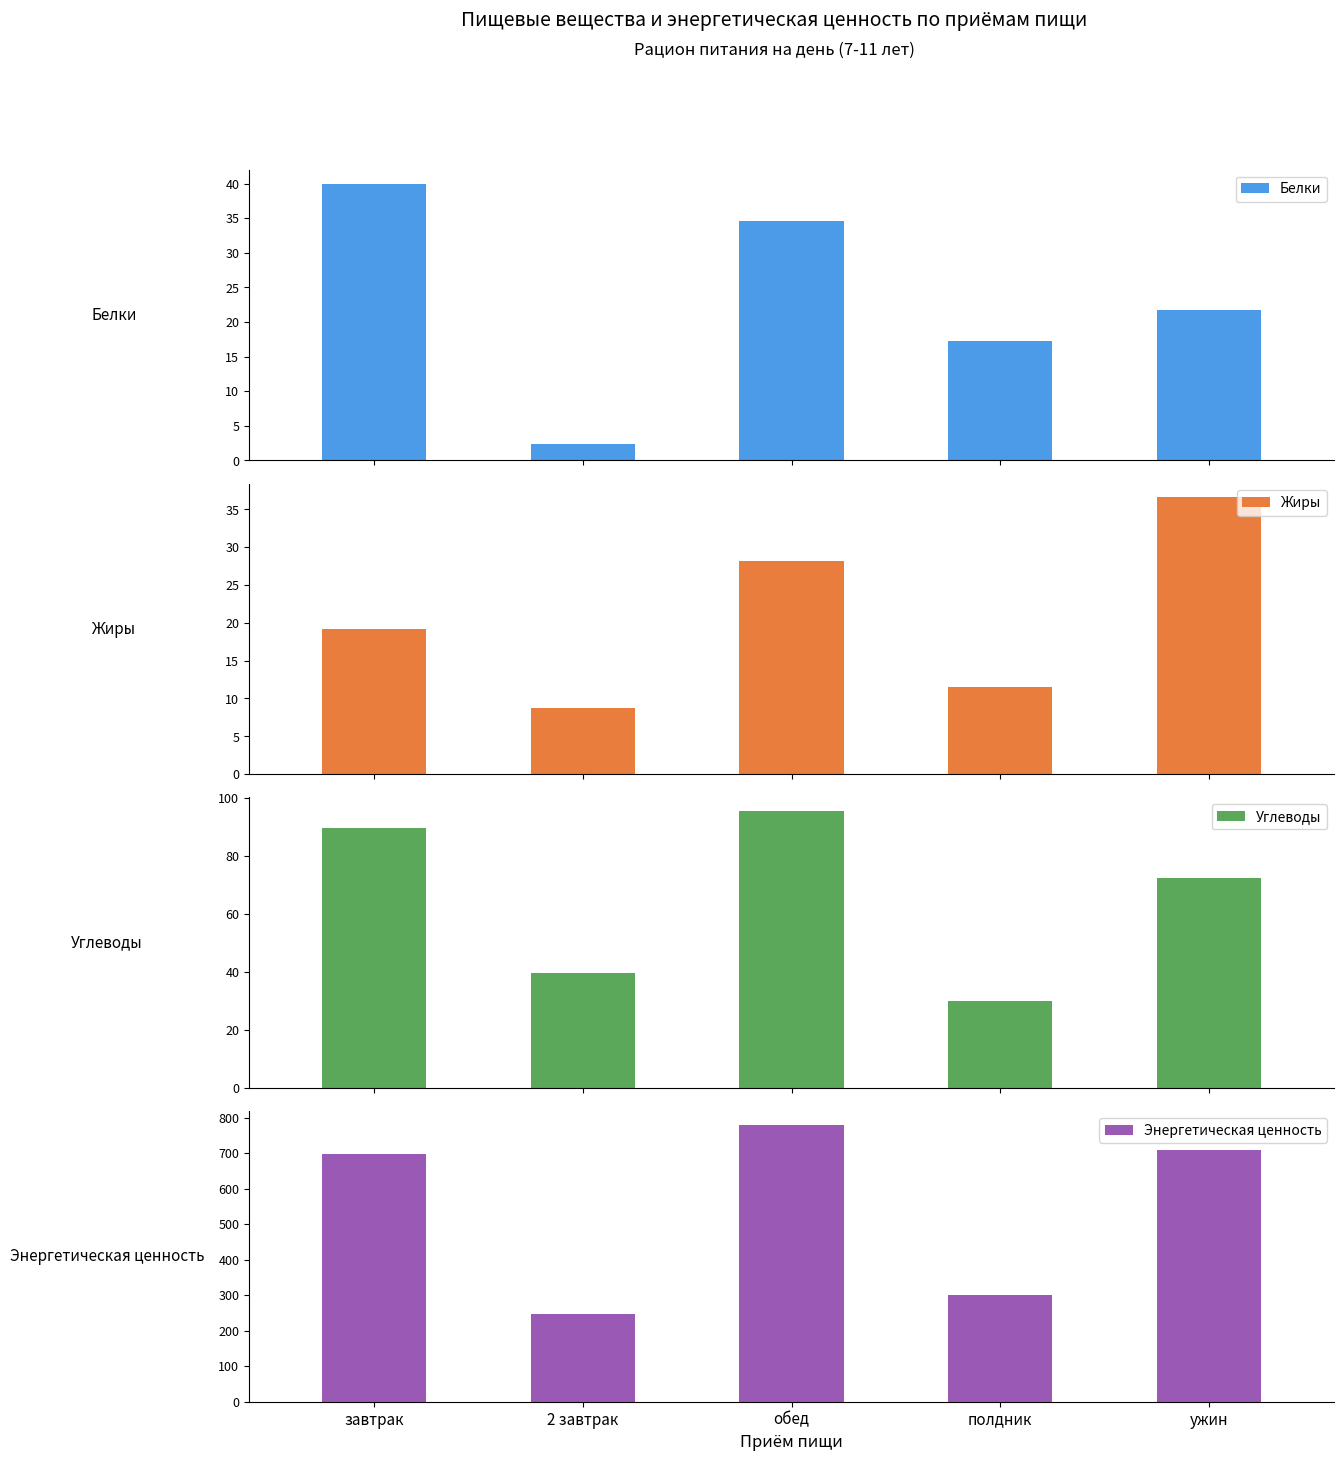

Which series has the widest spread of values?

Энергетическая ценность